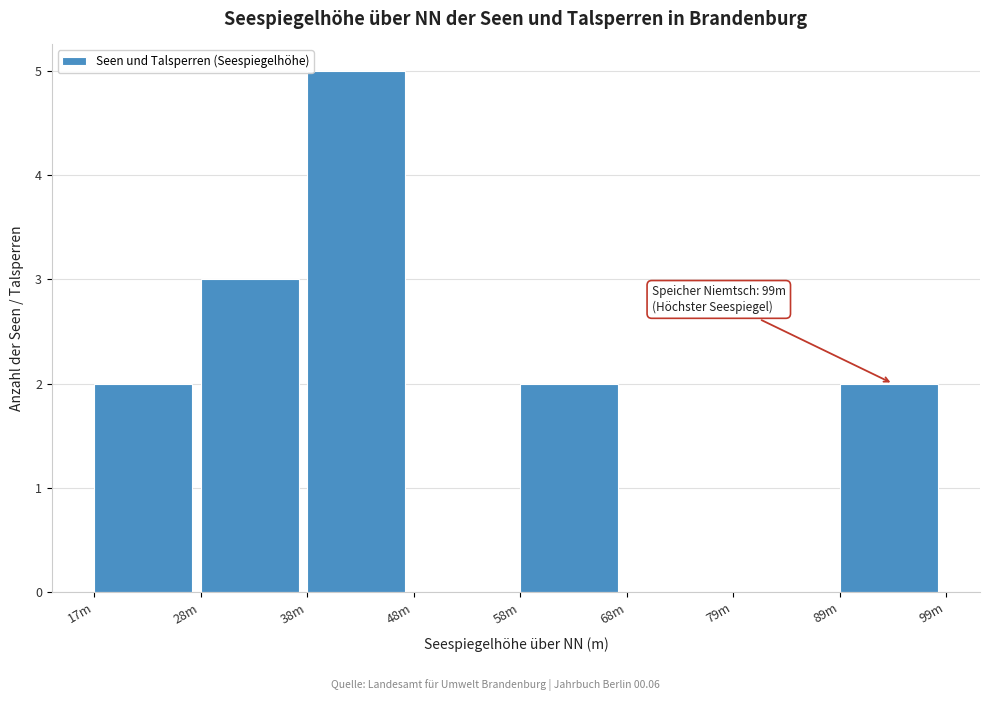

Reading right to left, what are all the values shown in this chart?

89m=2	79m=0	68m=0	58m=2	48m=0	38m=5	28m=3	17m=2